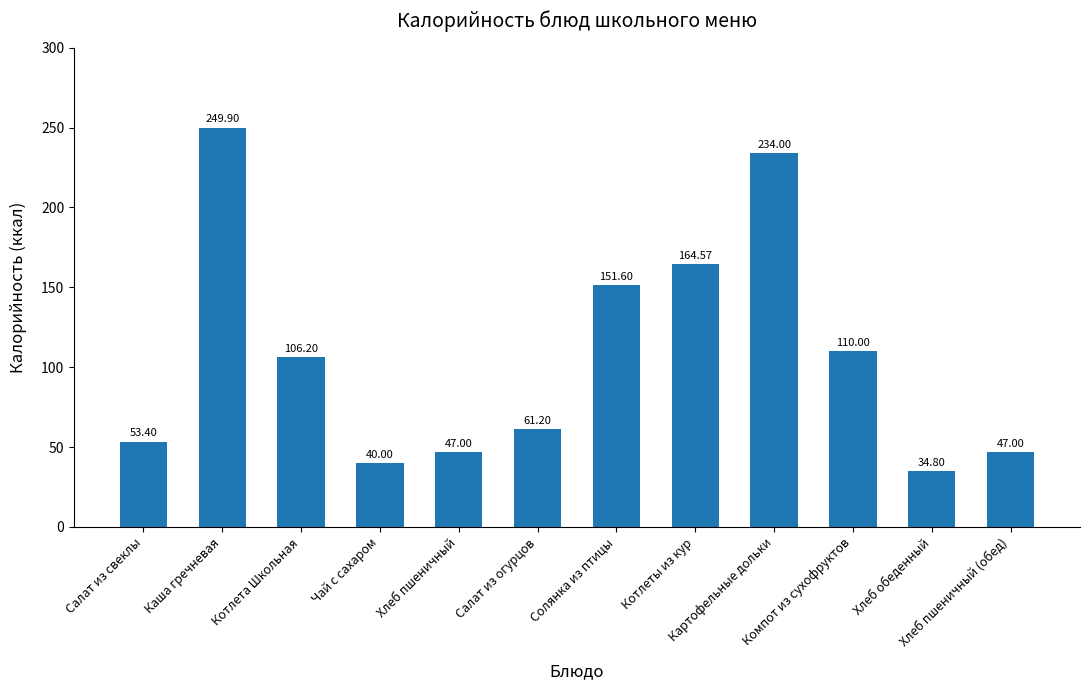

Which has a higher value, Хлеб пшеничный (обед) or Каша гречневая?

Каша гречневая